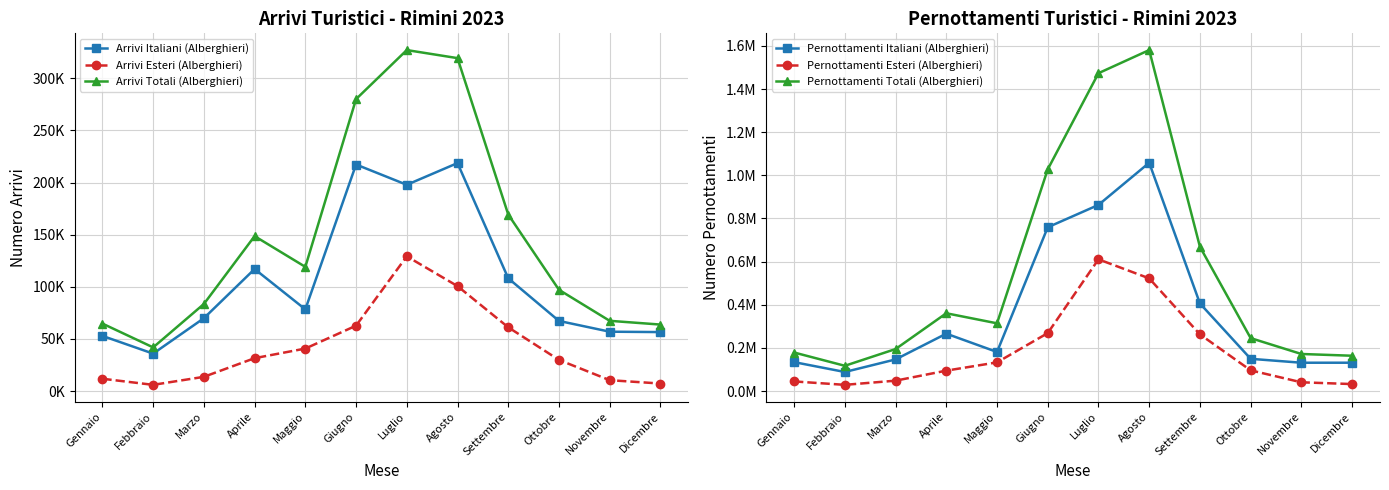

True or false: Pernottamenti Esteri (Alberghieri) and Pernottamenti Italiani (Alberghieri) cross at least once.

False